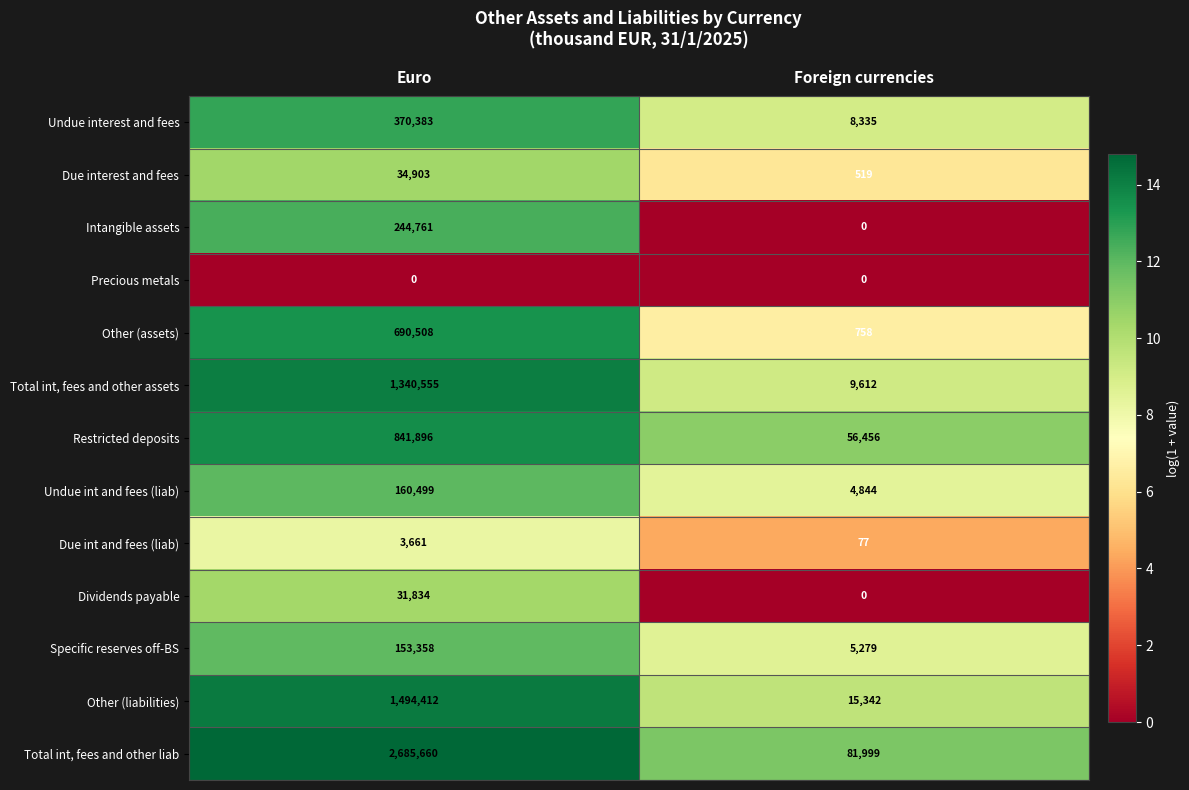

What value does the Due int and fees (liab) series have at Euro?

3661